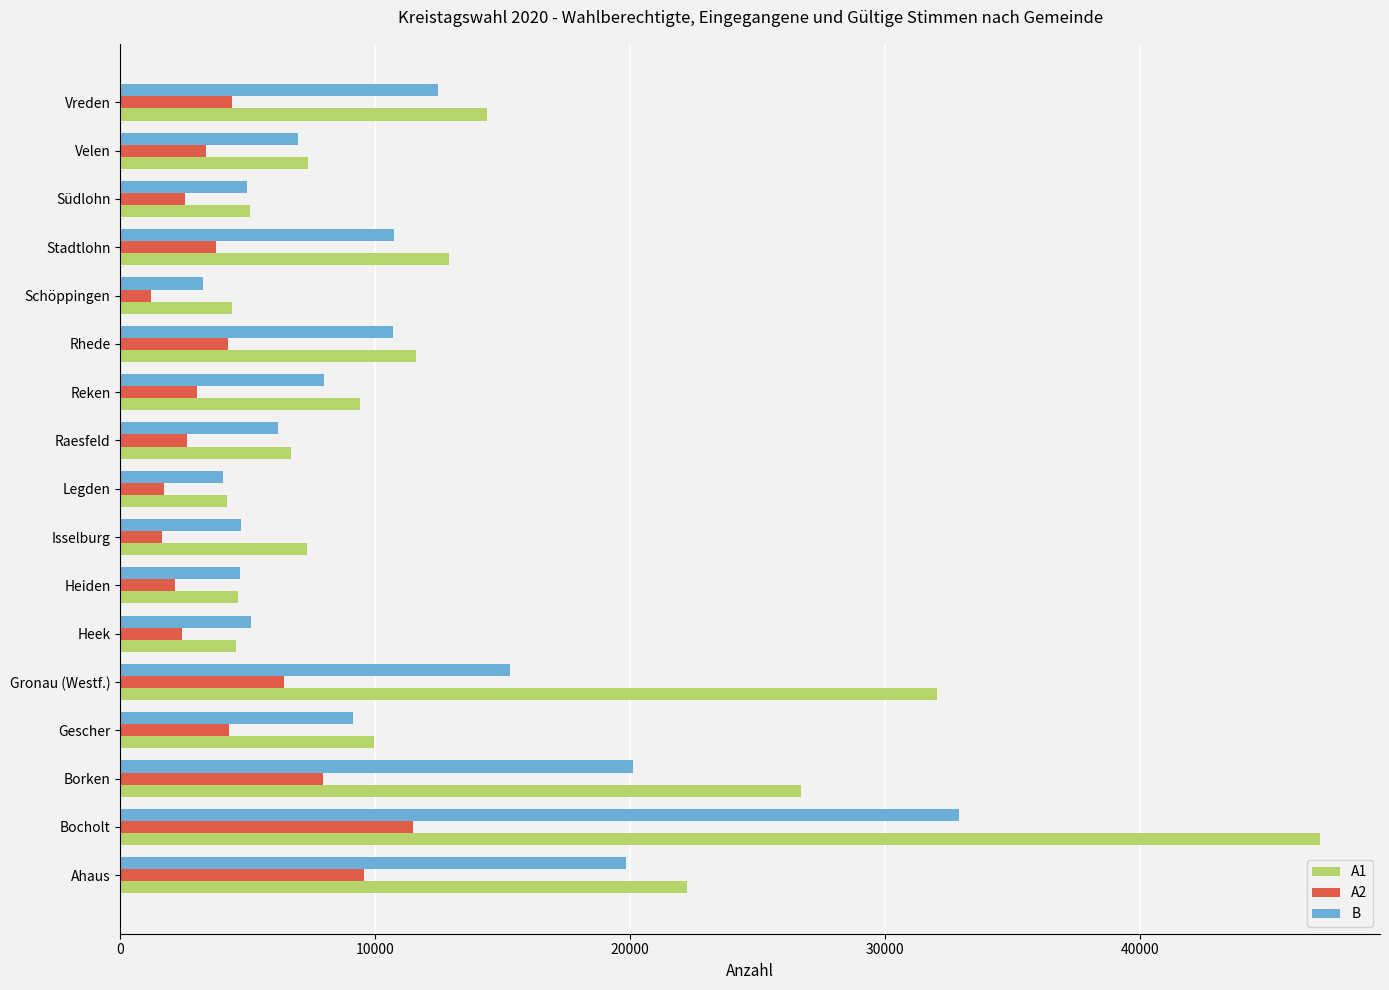

The B series shows 7803 at Heiden. True or false?

False